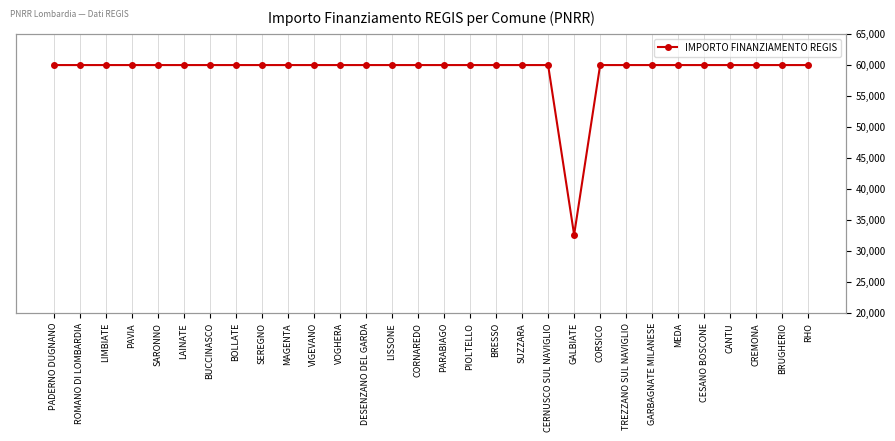

Is it true that the value at CESANO BOSCONE is 40248?

False